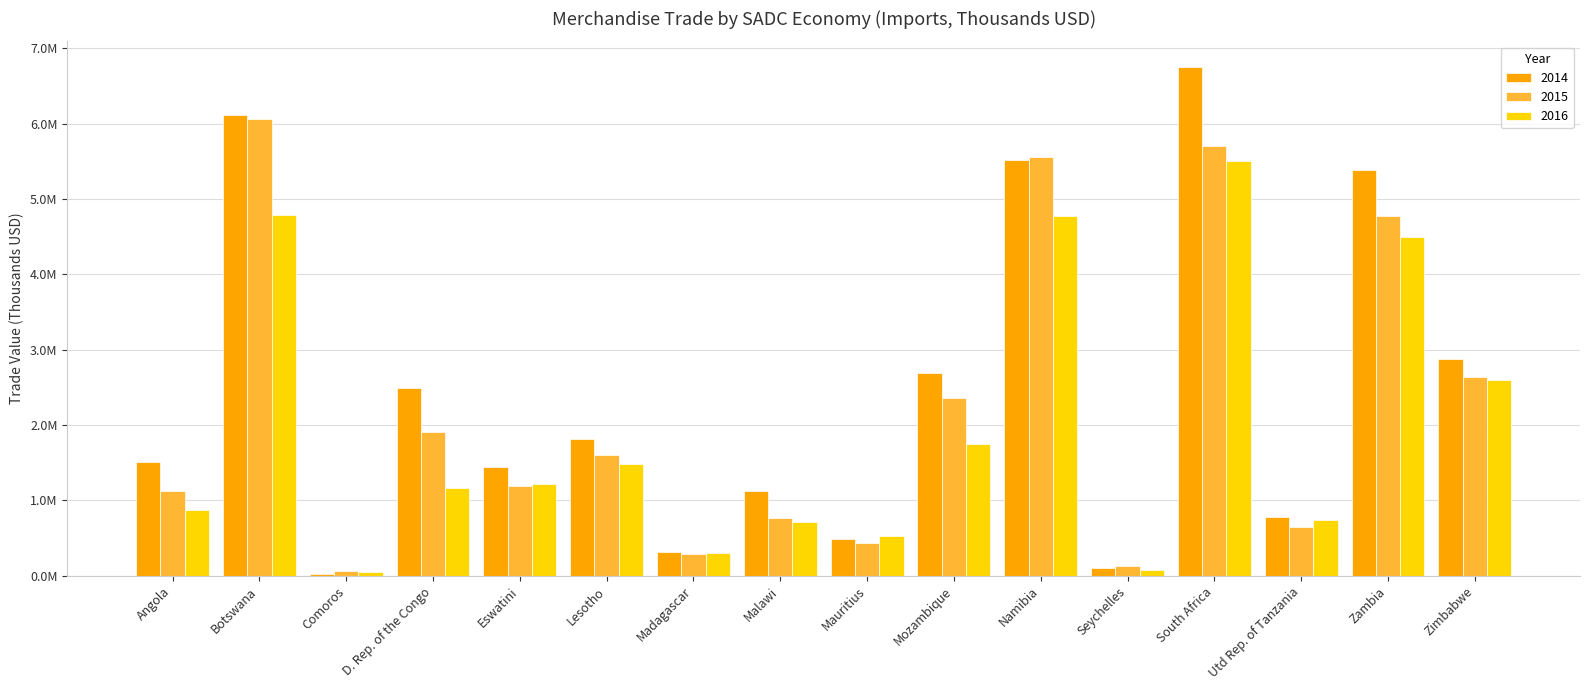

What are all the series names shown in the legend?

2014, 2015, 2016